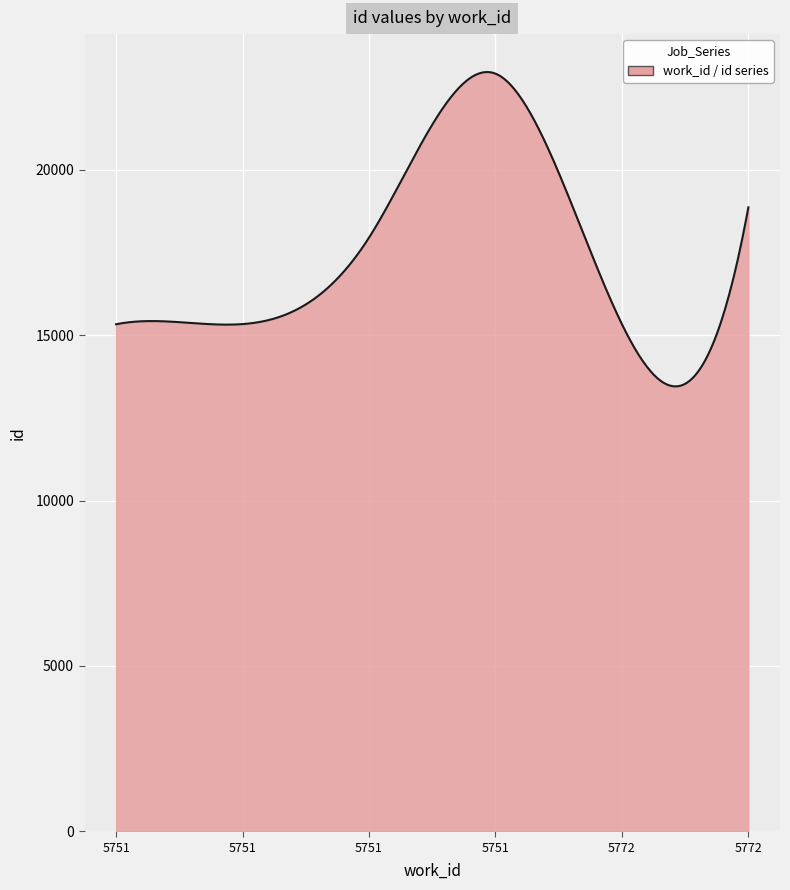

What is the difference between the maximum and minimum values?

9504.0